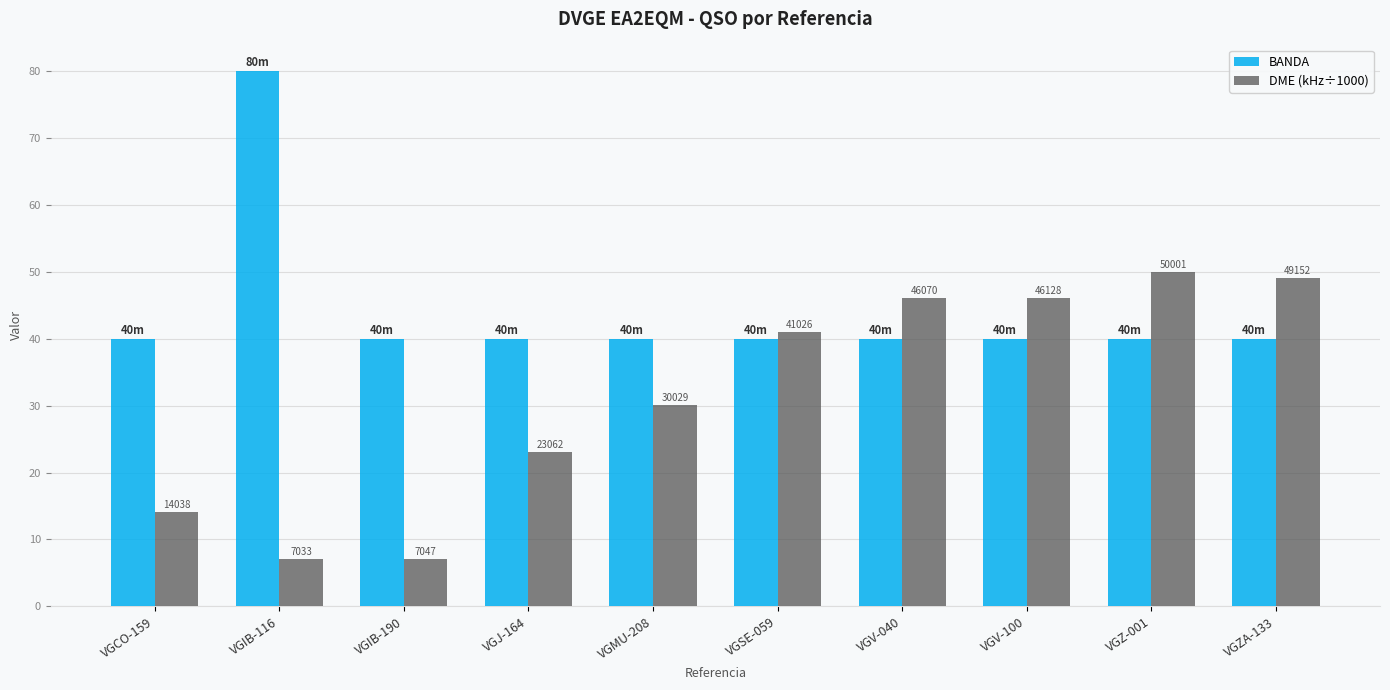

What is the difference between the highest and lowest values at VGV-100?

6.1